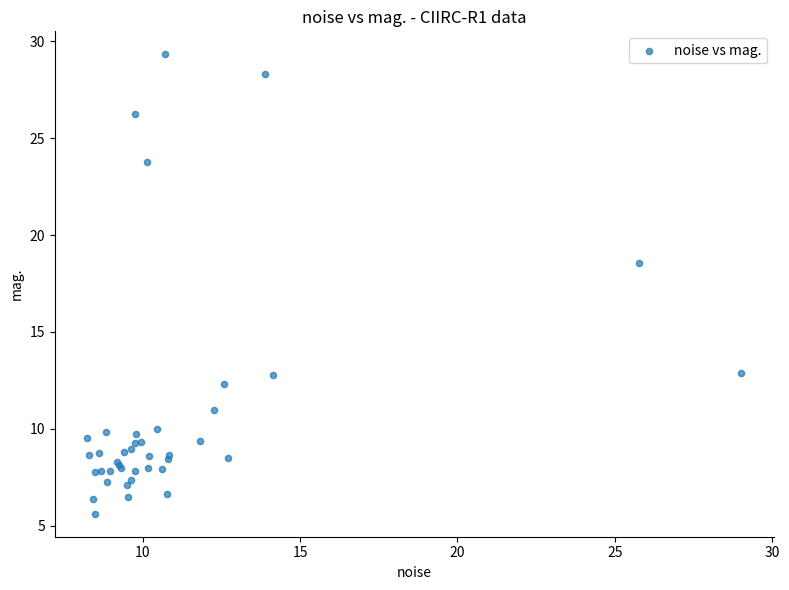

What Y value in the scatter plot is closest to 17?

18.5